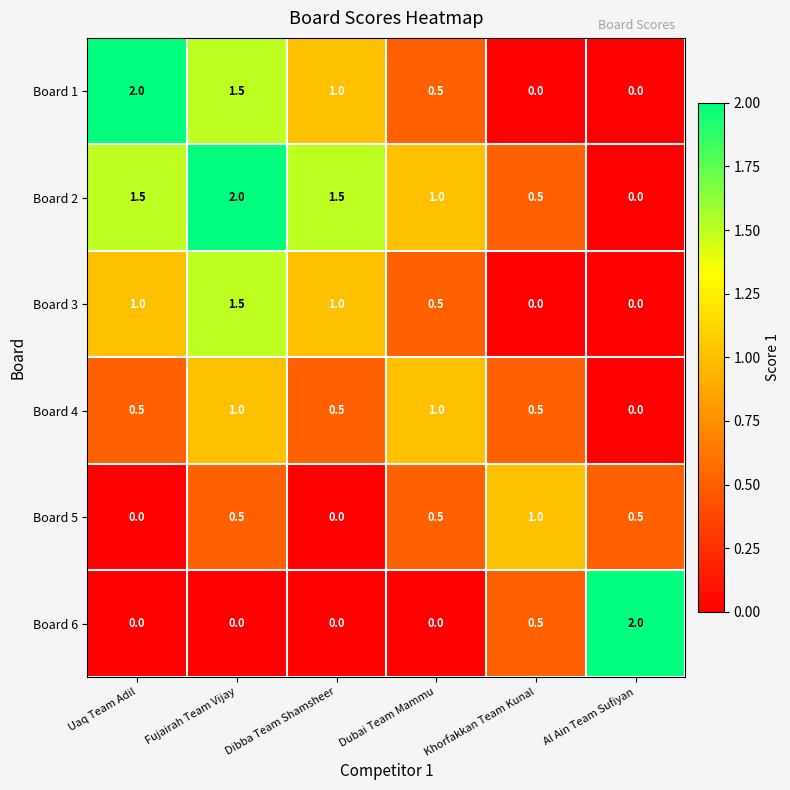

What is the sum of all Board 2 values?

6.5